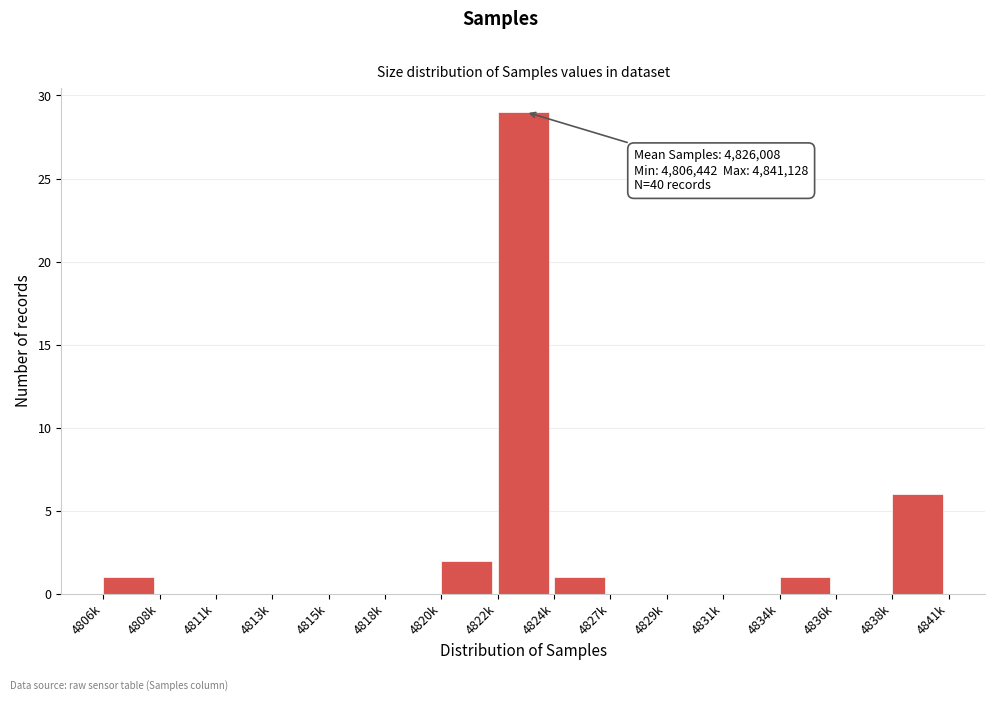

Reading left to right, list all the values displayed in this chart.

4806k=1	4808k=0	4811k=0	4813k=0	4815k=0	4818k=0	4820k=2	4822k=29	4824k=1	4827k=0	4829k=0	4831k=0	4834k=1	4836k=0	4838k=6